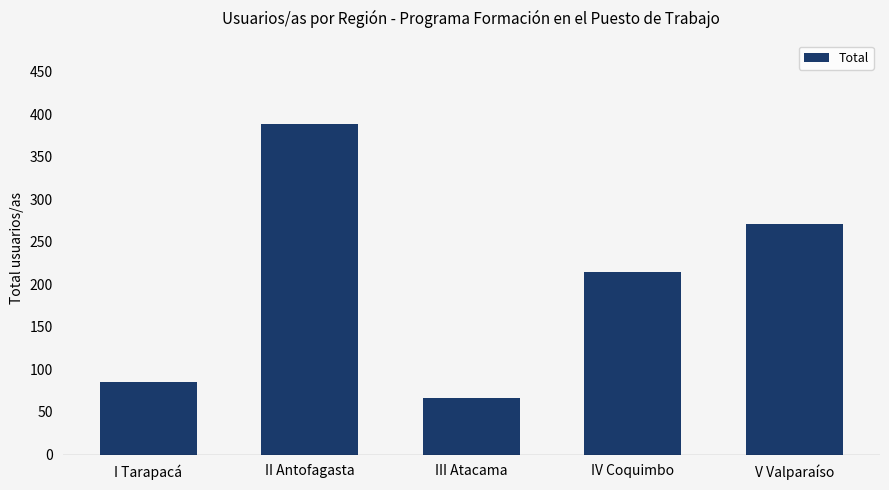

What is the average value?

205